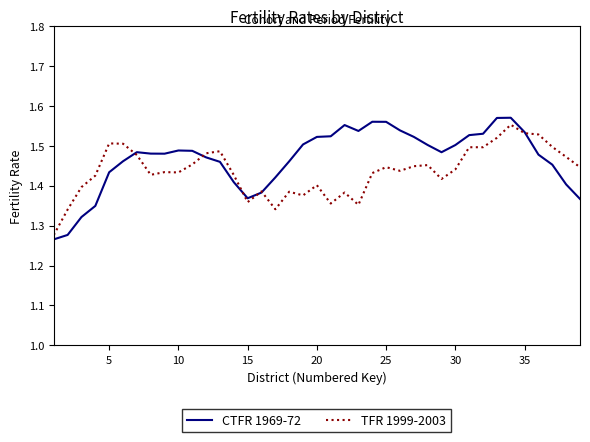

Which series has the largest range (max minus min)?

CTFR 1969-72